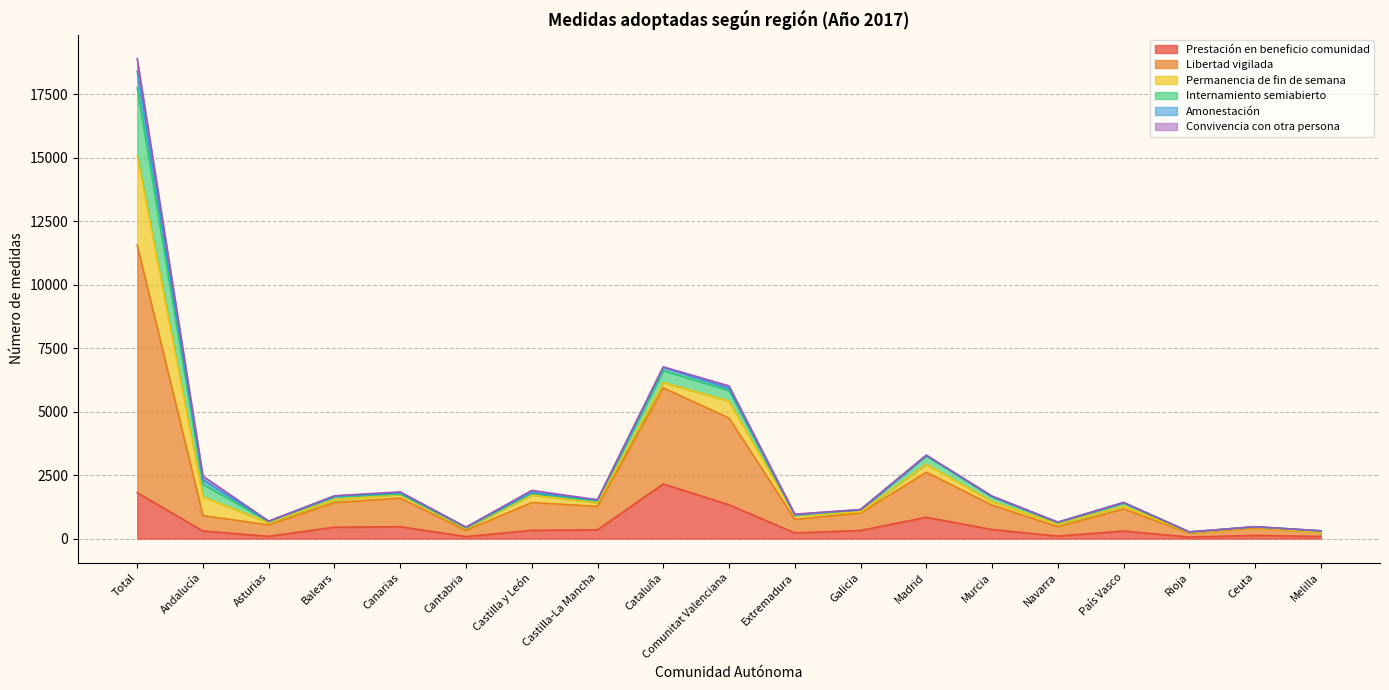

What is the sum of all Prestación en beneficio comunidad values?

9753